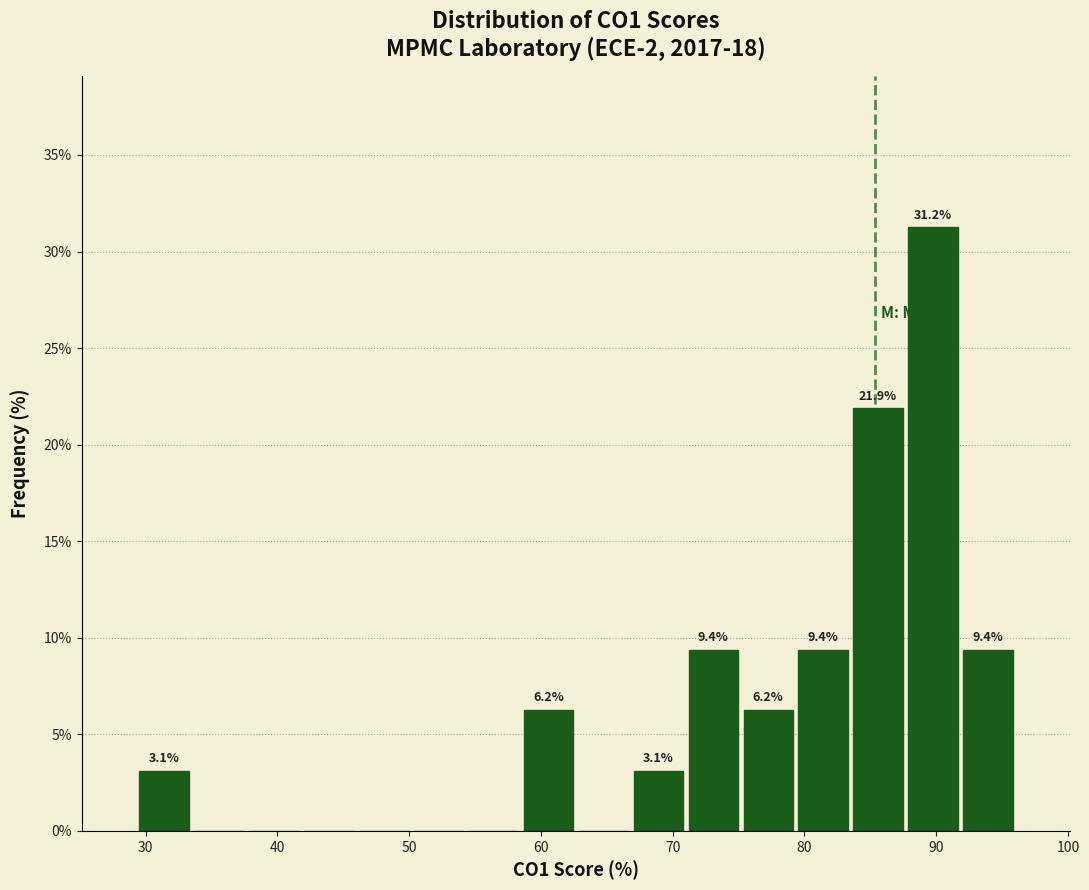

Over which range of the x-axis is the bar tallest?

88 to 92